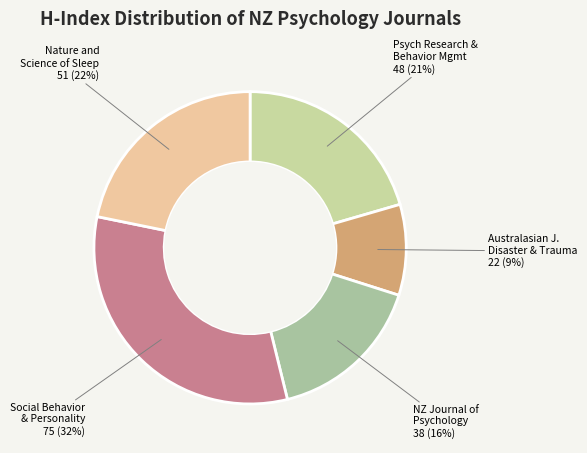

How many segments does this pie chart have?

5